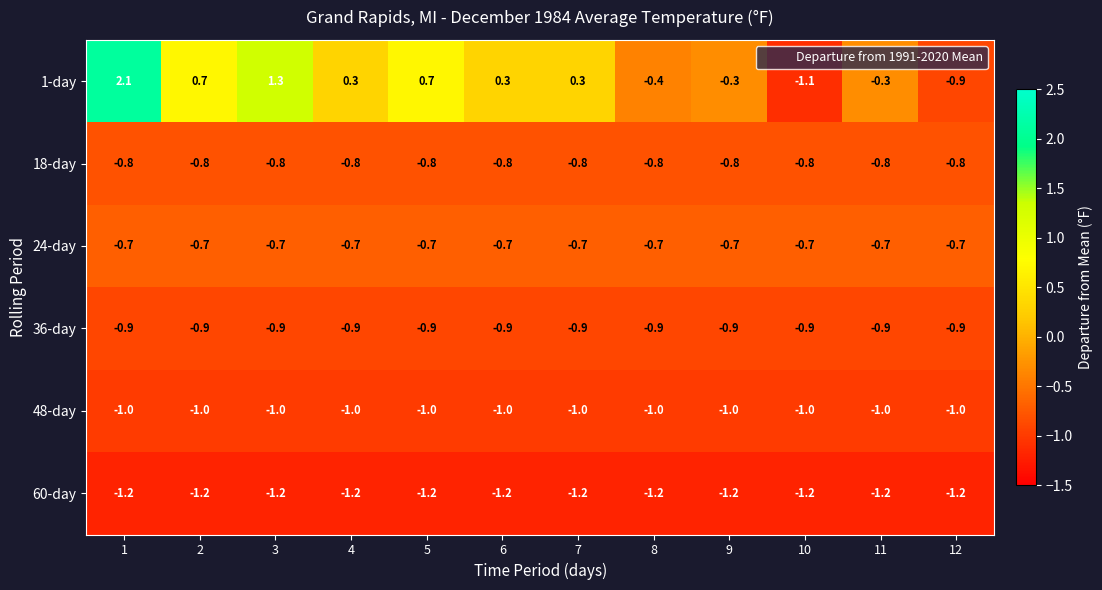

Is it true that 36-day equals -0.9 at 7?

True